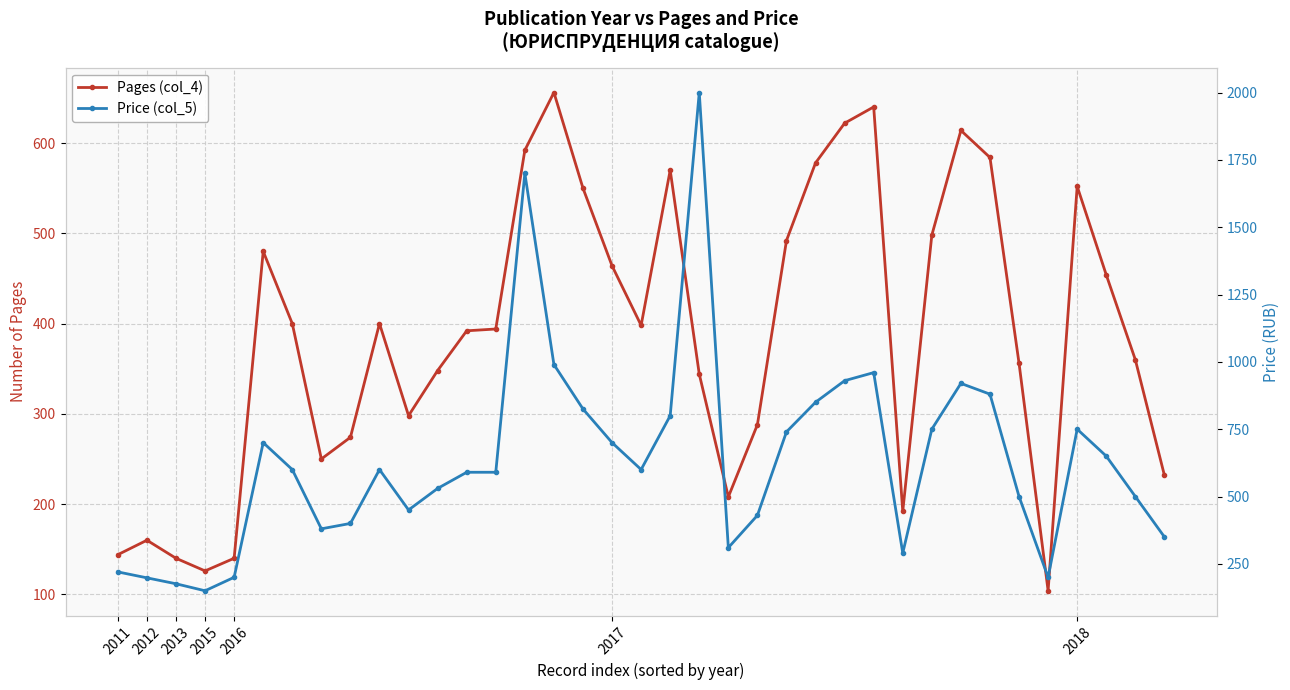

True or false: Price (col_5) has more than 1 interior local peaks.

True